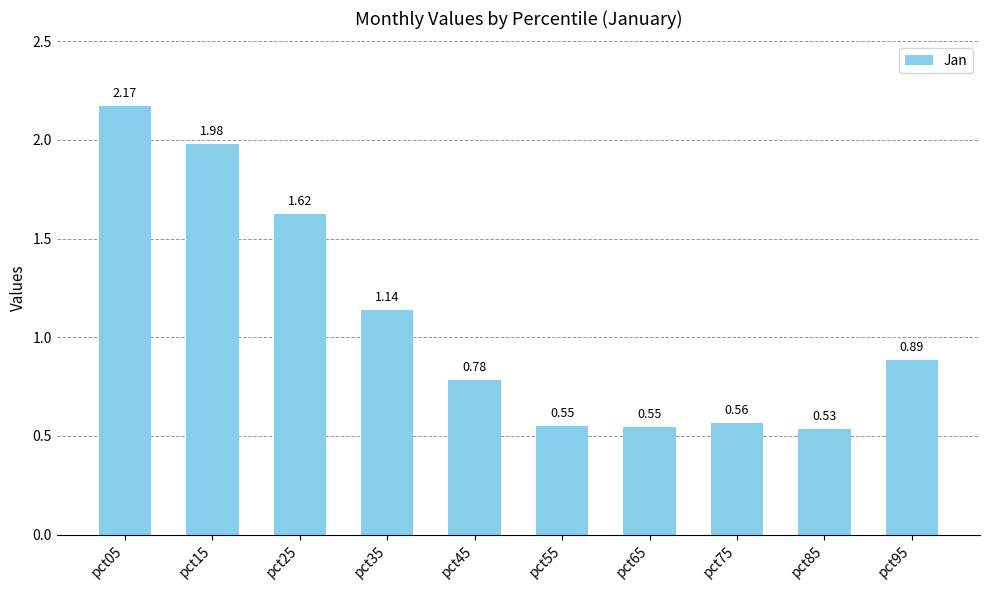

What is the difference between the second highest and second lowest values?

1.4